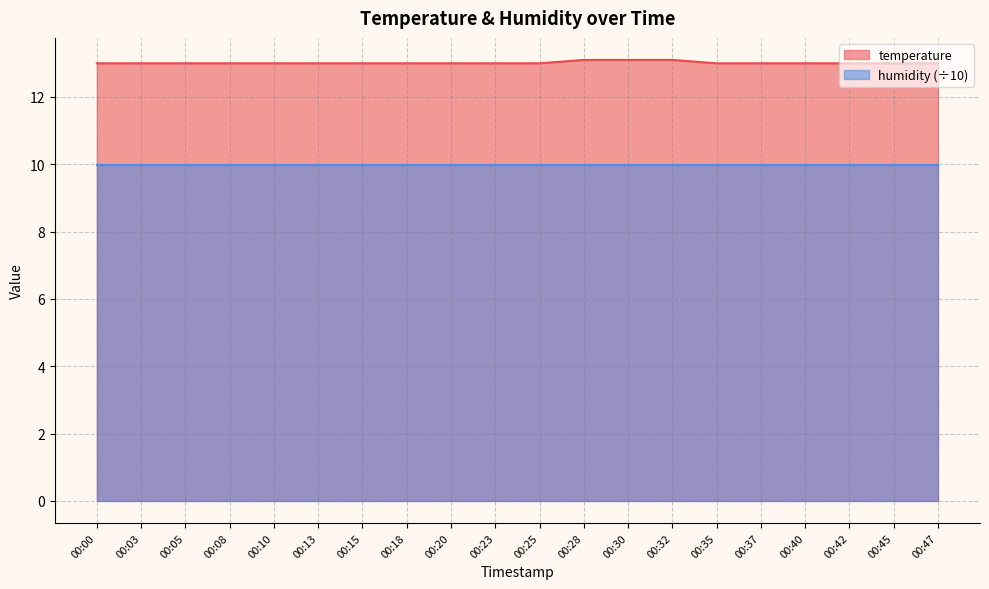

What is the sum of the values at 00:40 and 00:42?

26.0